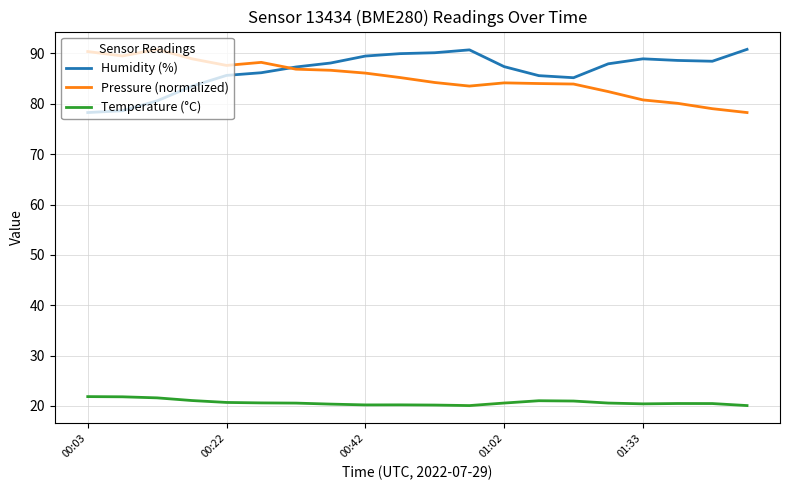

True or false: Temperature (°C) and Humidity (%) cross at least once.

False